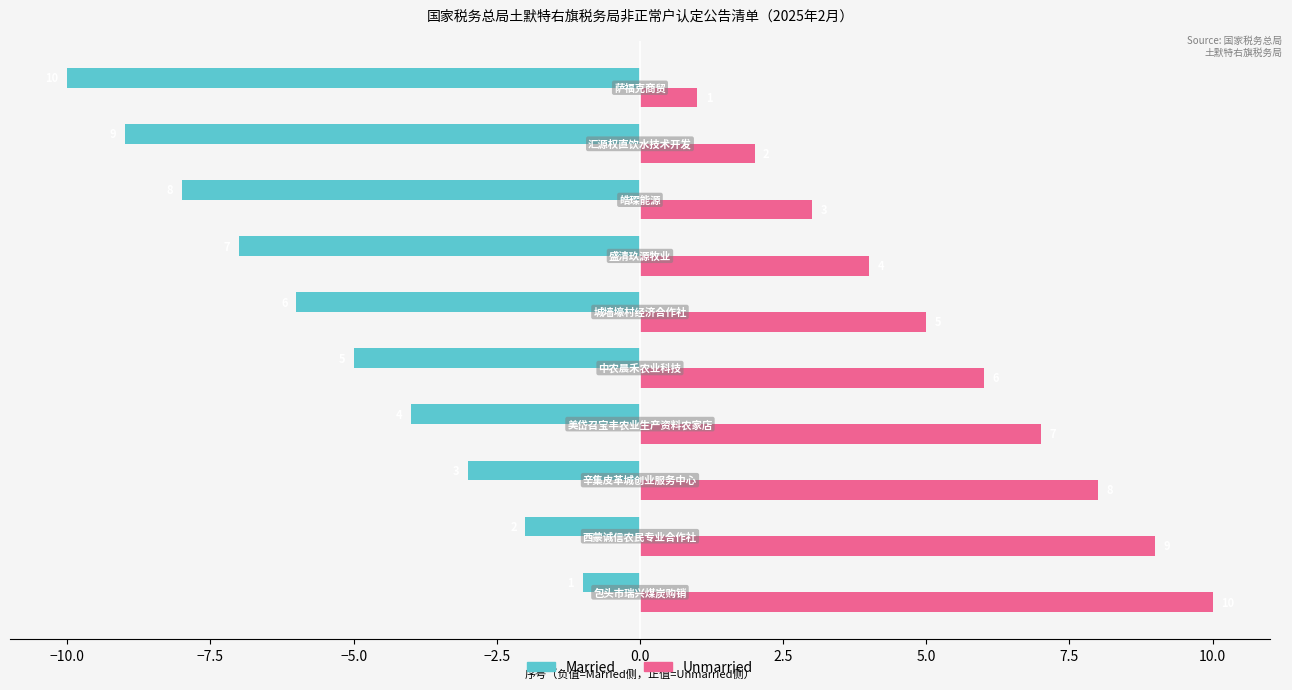

Rank the series by their maximum value, from highest to lowest.

Unmarried, Married